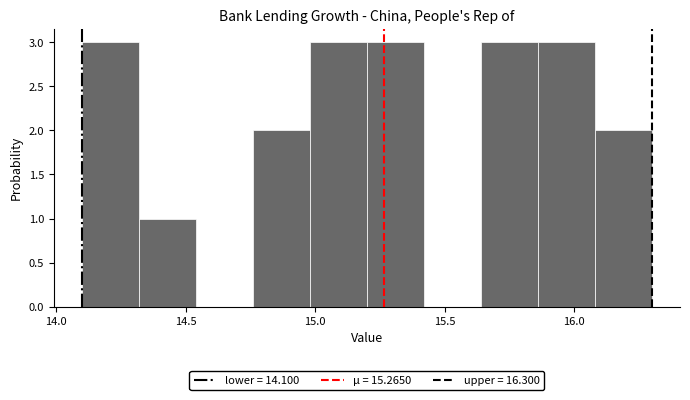

Reading left to right, transcribe this chart: for each bar, give the range it covers on the x-axis and its height. Neither the bar edges nor the heights are printed on the chart, so give them approximately, as read against the axes.

14.10 to 14.32: 3
14.32 to 14.54: 1
14.54 to 14.76: 0
14.76 to 14.98: 2
14.98 to 15.20: 3
15.20 to 15.42: 3
15.42 to 15.64: 0
15.64 to 15.86: 3
15.86 to 16.08: 3
16.08 to 16.30: 2